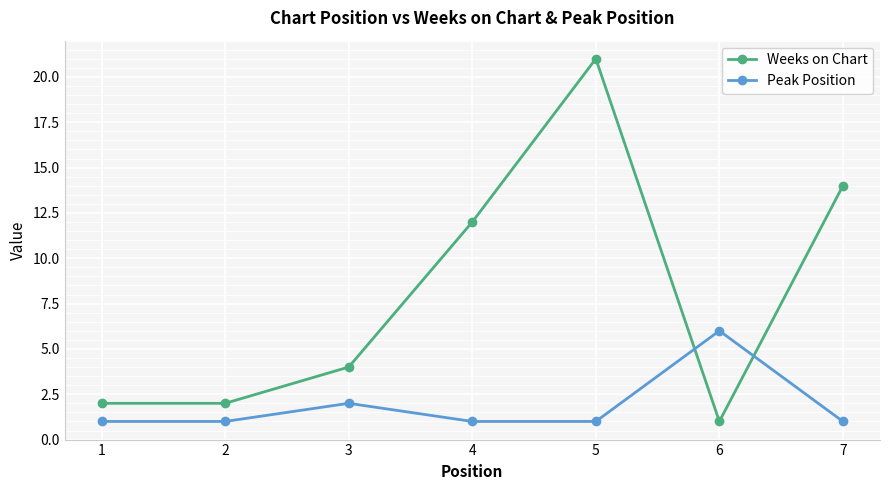

Is it true that Peak Position equals 2 at 5?

False